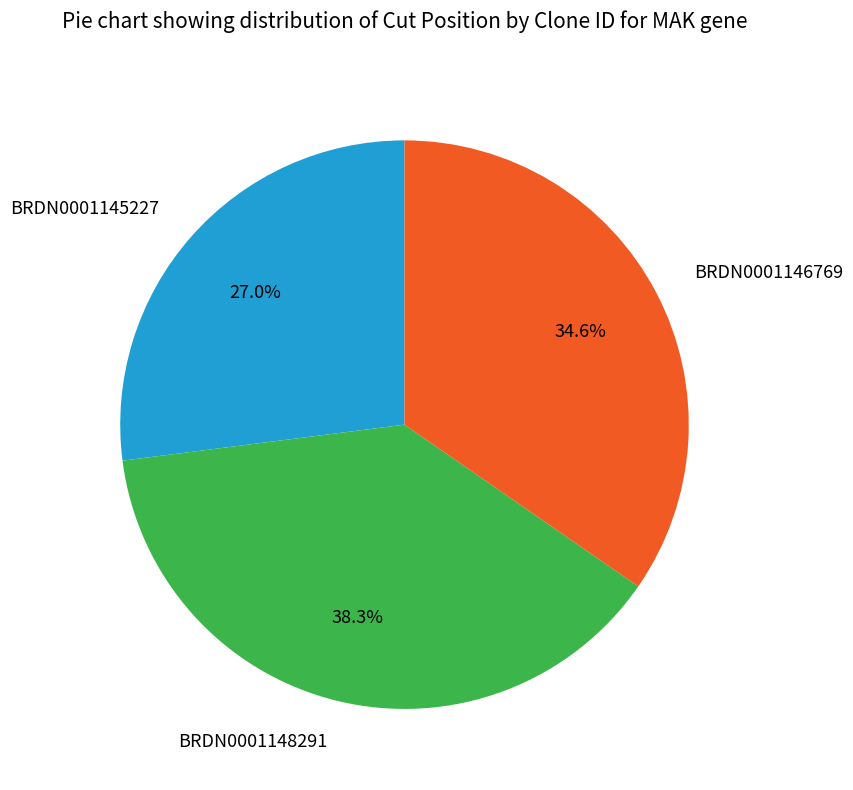

How many segments does this pie chart have?

3